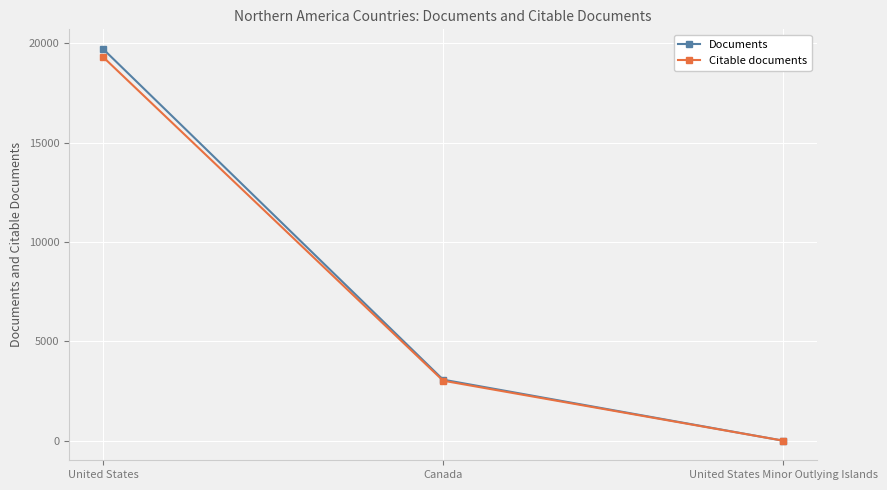

Reading left to right, what are all the values shown in this chart?

Documents: 19710	3071	1
Citable documents: 19306	3019	1